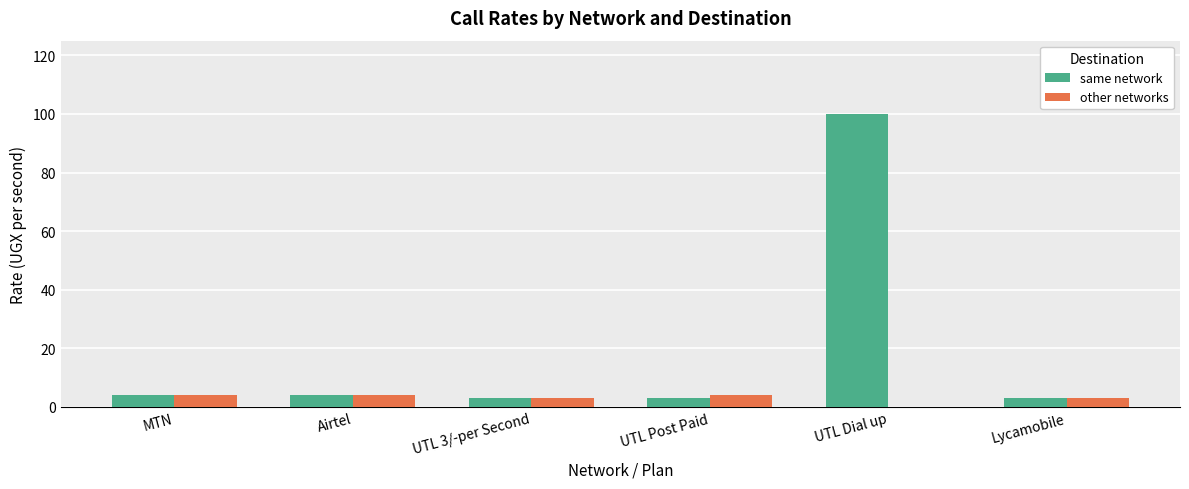

What is the difference between the same network values at Airtel and UTL Post Paid?

1